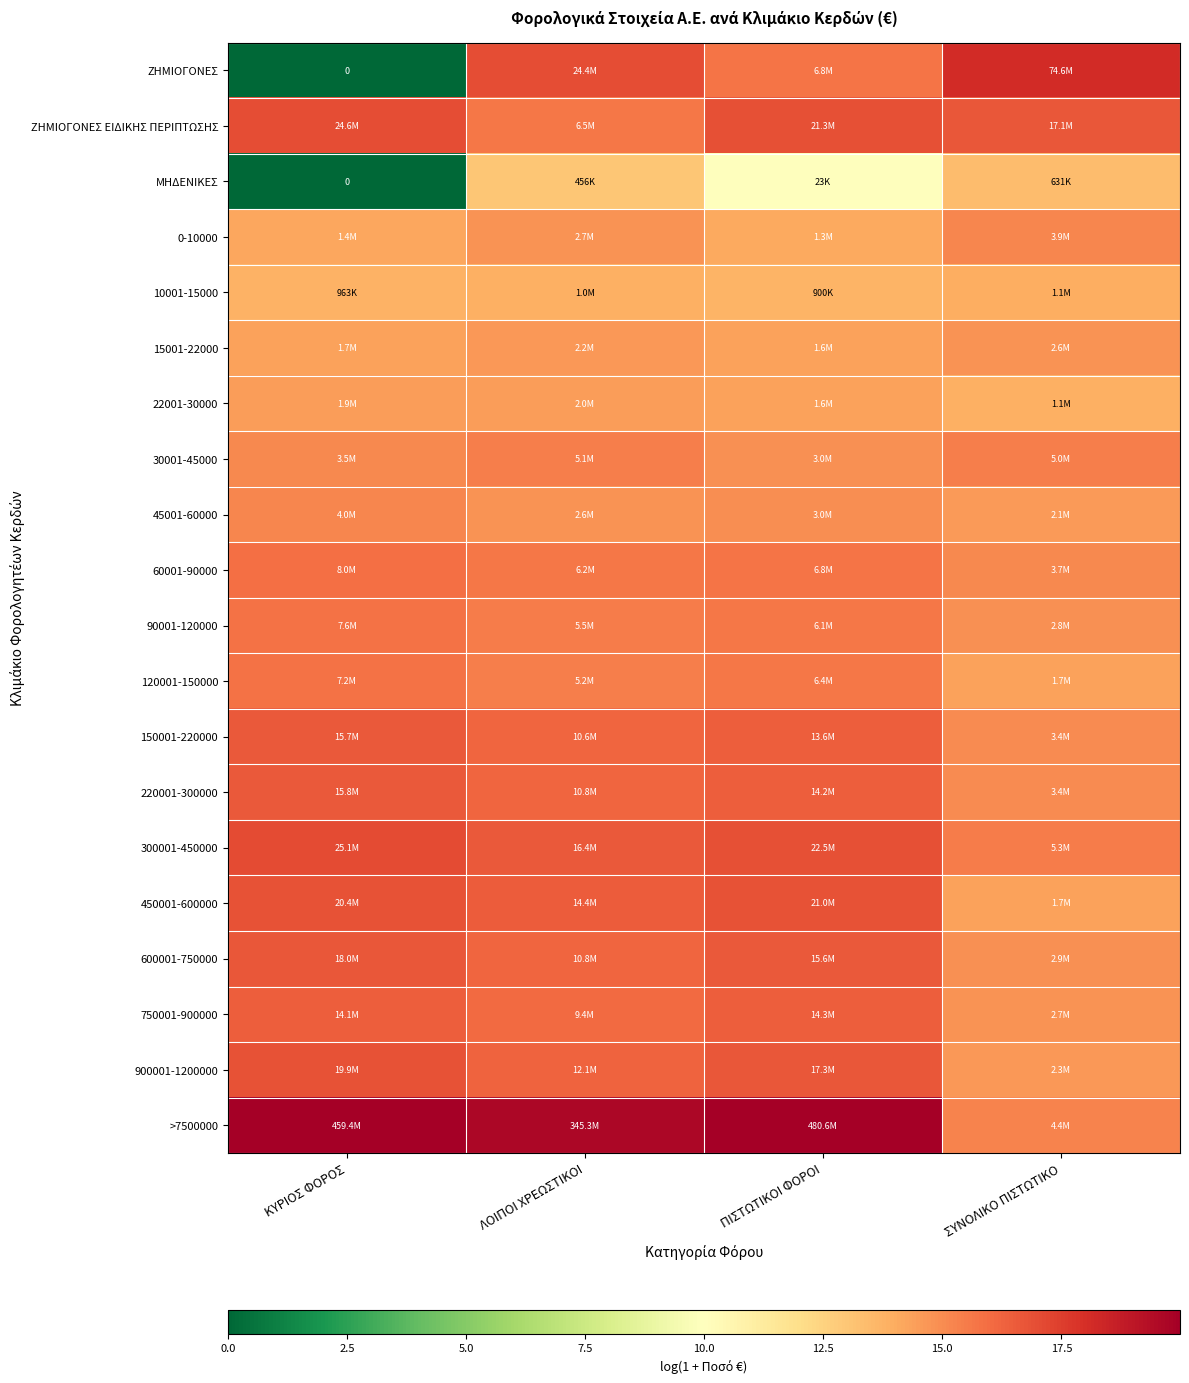

Is it true that 15001-22000 equals 7.1 at ΣΥΝΟΛΙΚΟ ΠΙΣΤΩΤΙΚΟ?

False